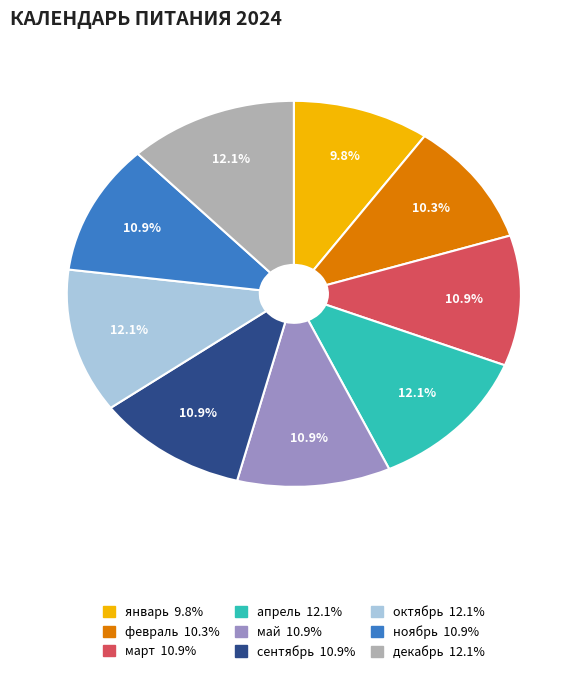

How many slices are in this pie chart?

9